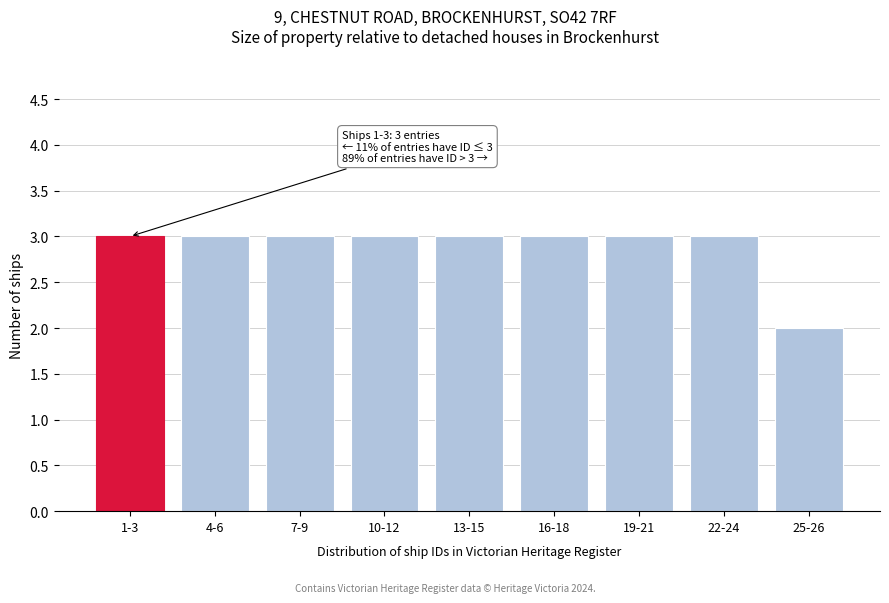

Reading left to right, transcribe all the data shown in this chart.

1-3=3	4-6=3	7-9=3	10-12=3	13-15=3	16-18=3	19-21=3	22-24=3	25-26=2